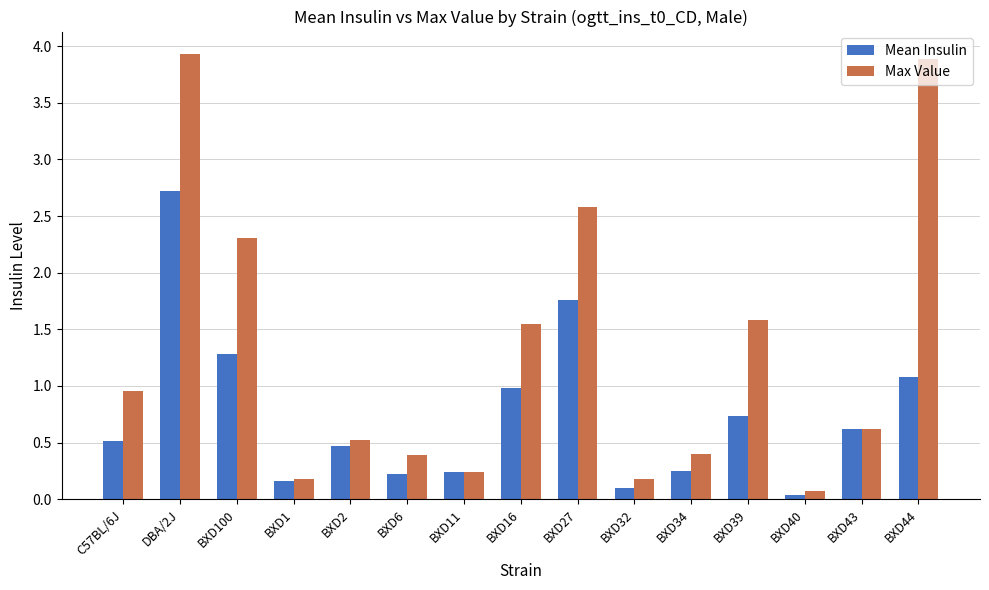

What position from the right is BXD100?

13